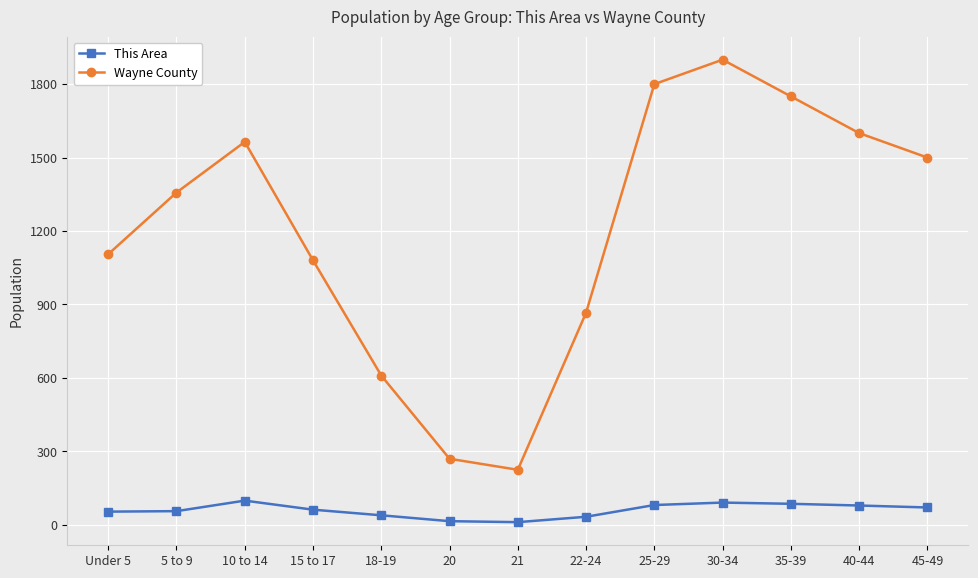

List the series in order of their peak value, lowest first.

This Area, Wayne County